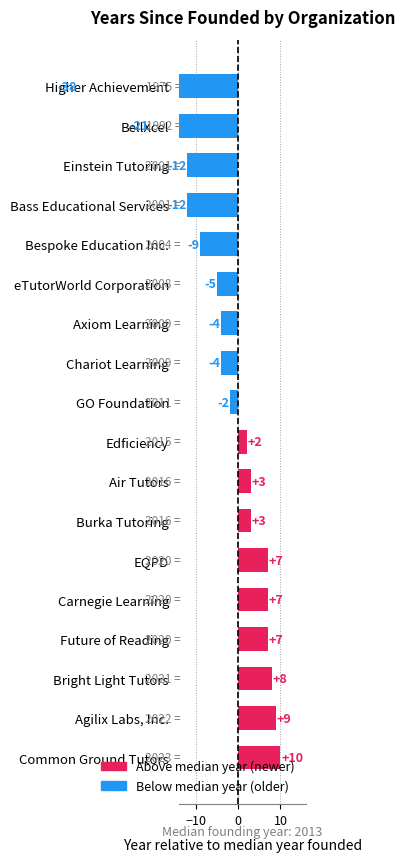

Are the bars grouped side by side (vs. stacked)?

No